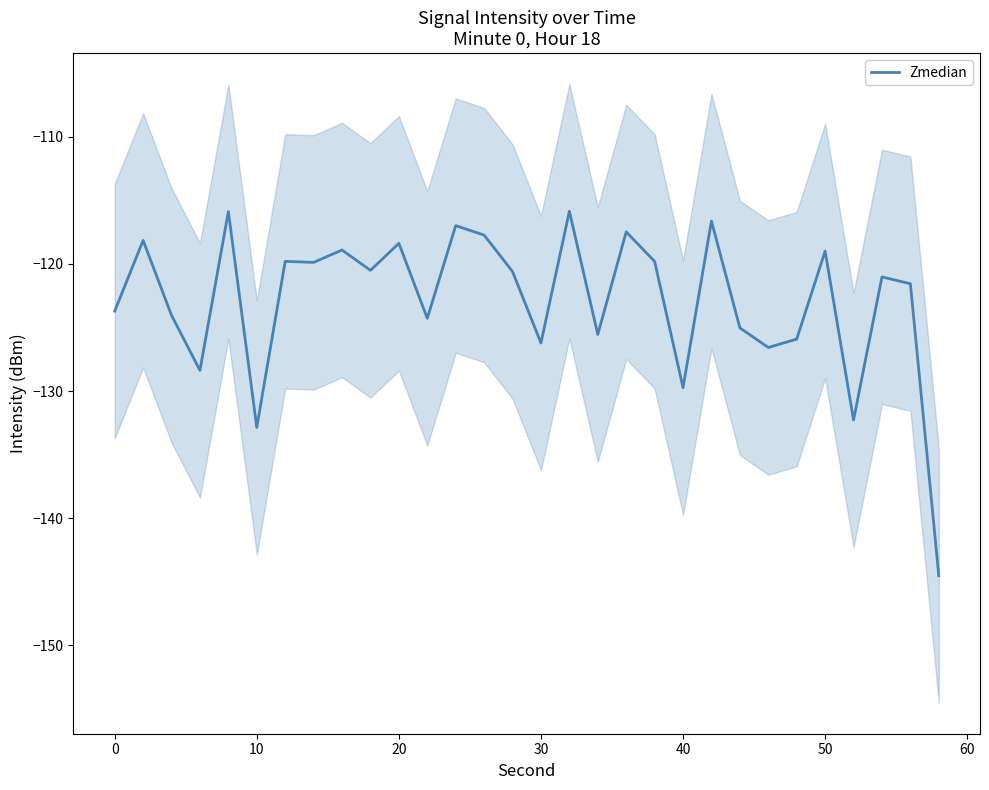

The value of Zmedian at 20 is -118.4. True or false?

True